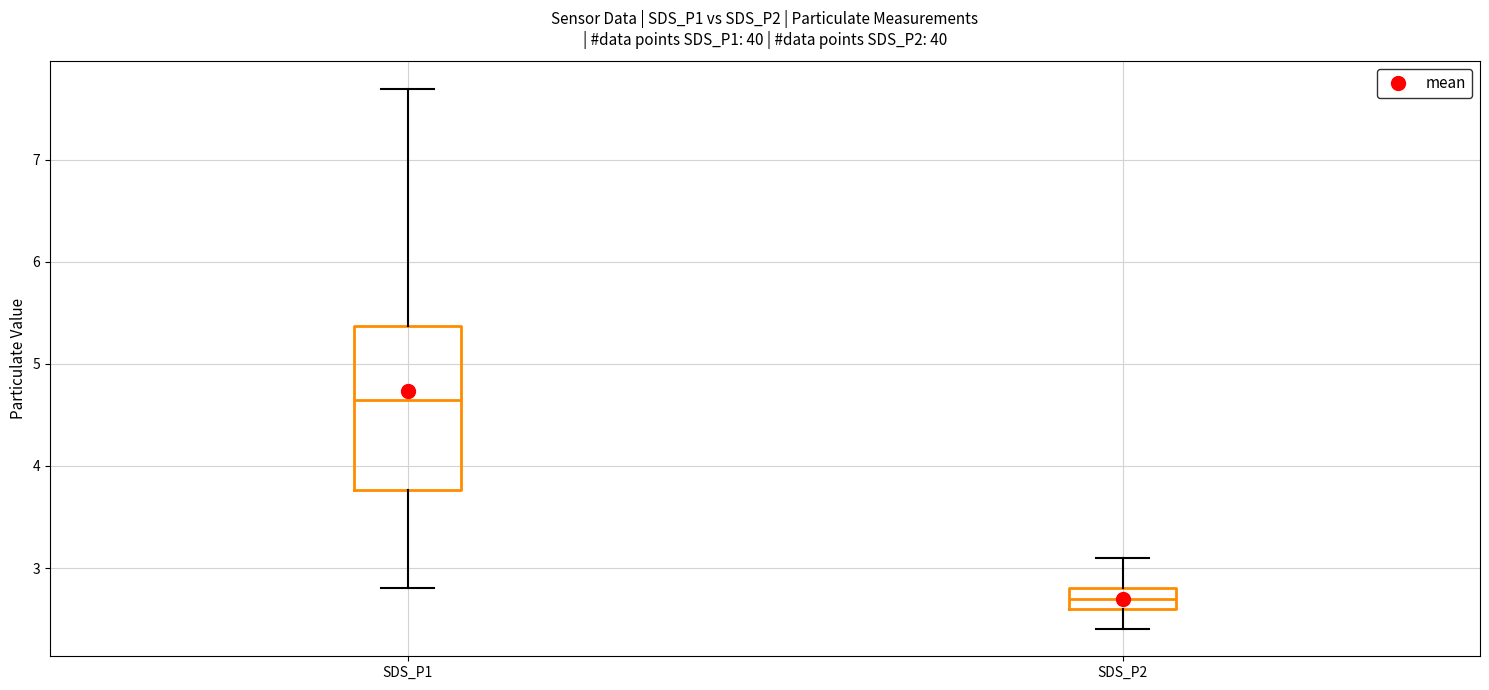

Reading left to right, transcribe this box plot: for each box, give where its median line is, the range the box spans, and where its two whiskers end, as read against the y-axis. The values are not printed on the chart, so give them approximately, as read against the axis.

SDS_P1: median 4.7, box 3.8 to 5.4, whiskers 2.8 to 7.7
SDS_P2: median 2.7, box 2.6 to 2.8, whiskers 2.4 to 3.1